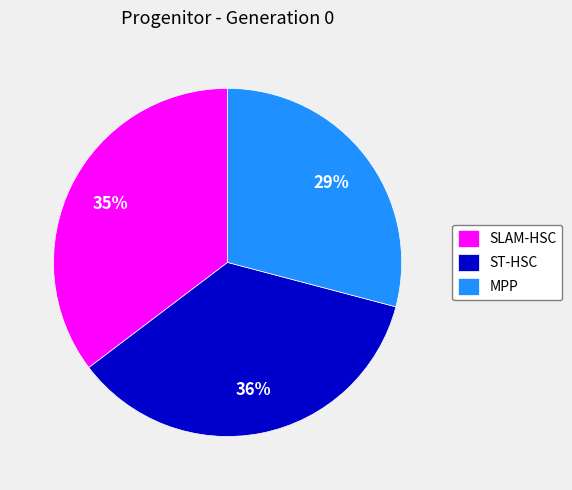

Does any single category account for the majority?

No